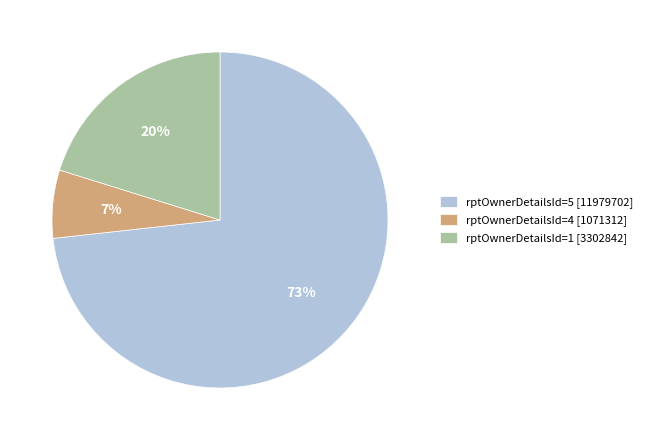

What is the majority slice?

rptOwnerDetailsId=5 [11979702]